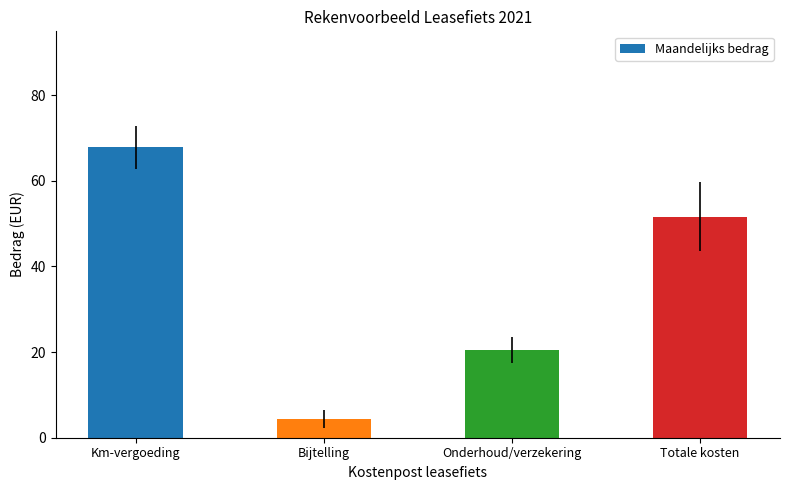

Read the value at Km-vergoeding.

67.8